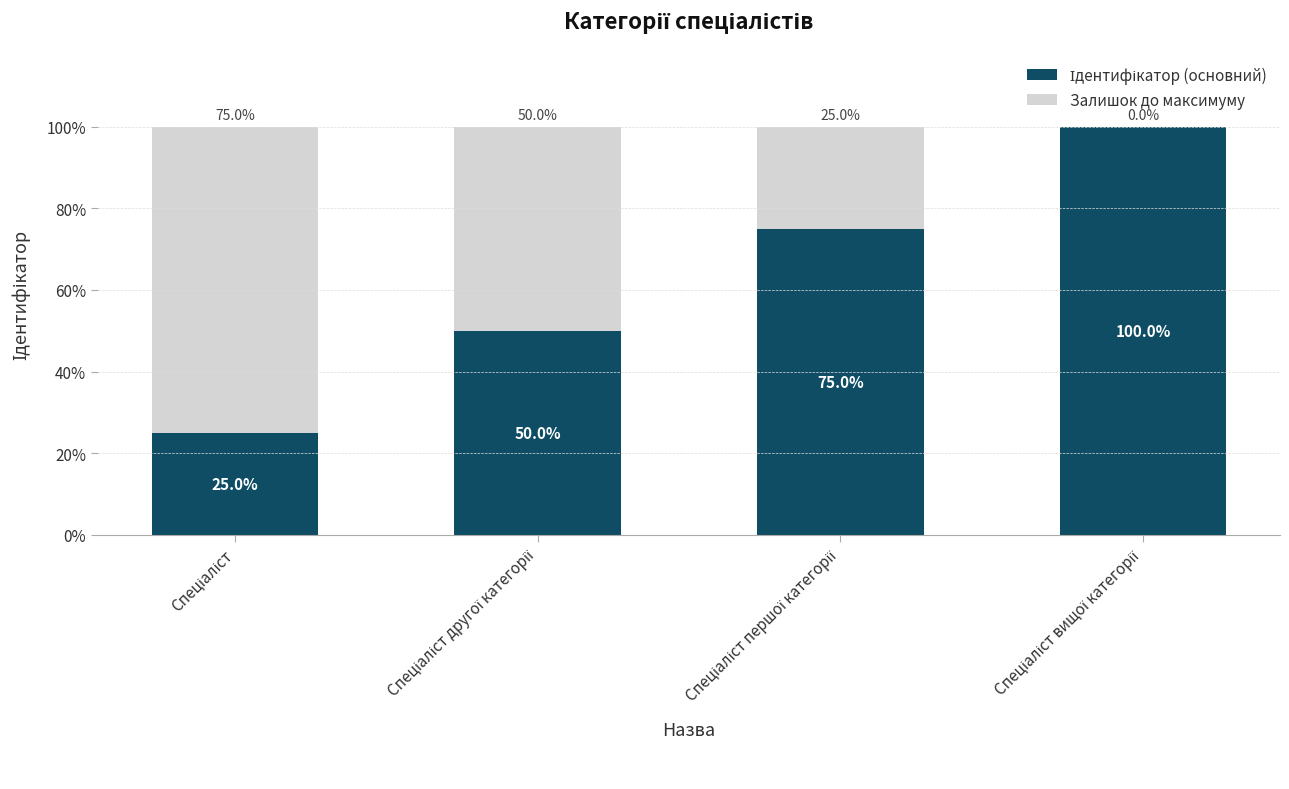

What is the label of the 4th bar from the right?

Спеціаліст